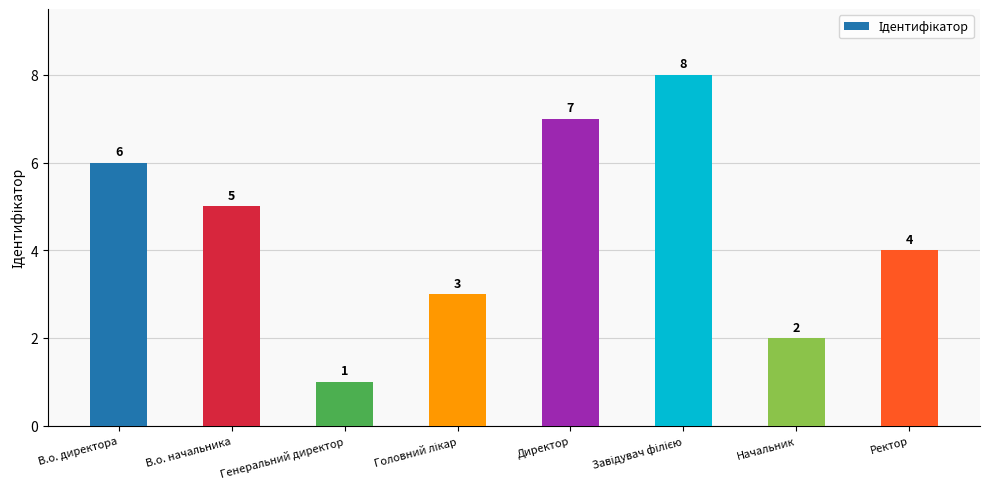

What is the value of the 8th bar from the left?

4